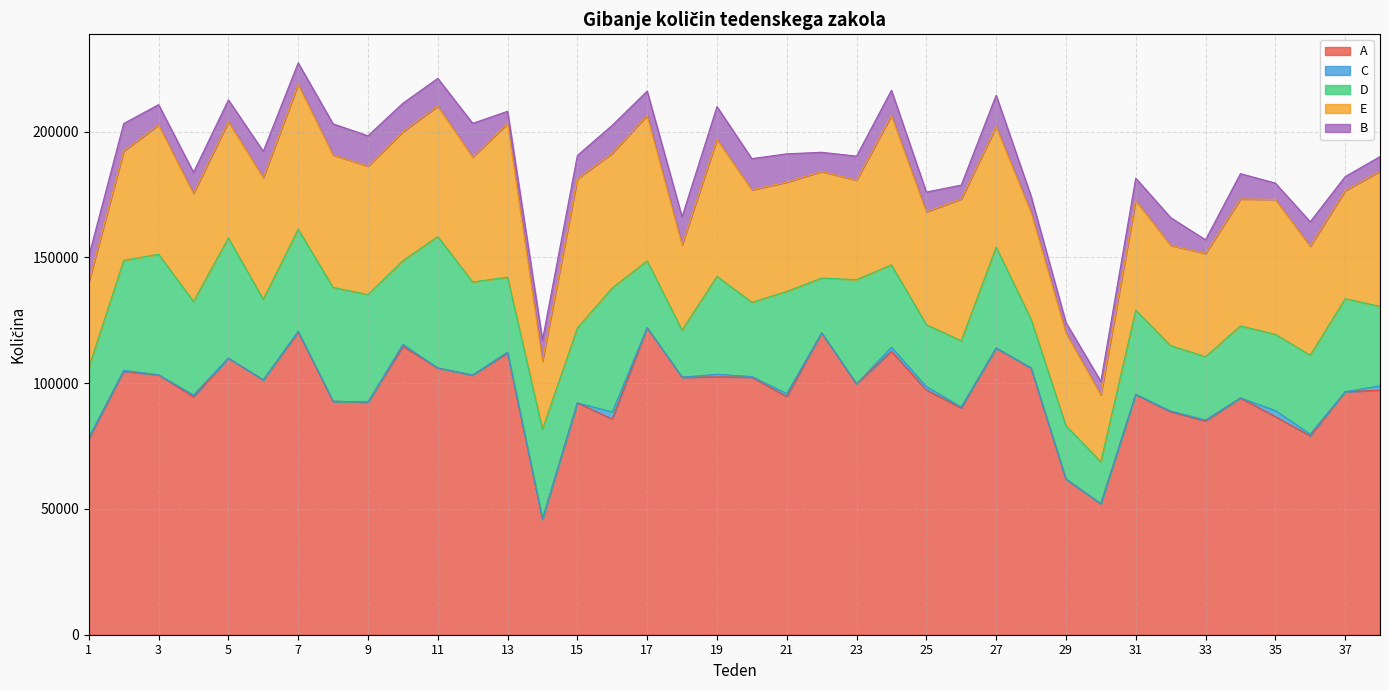

Which label corresponds to the largest value in the chart?

17